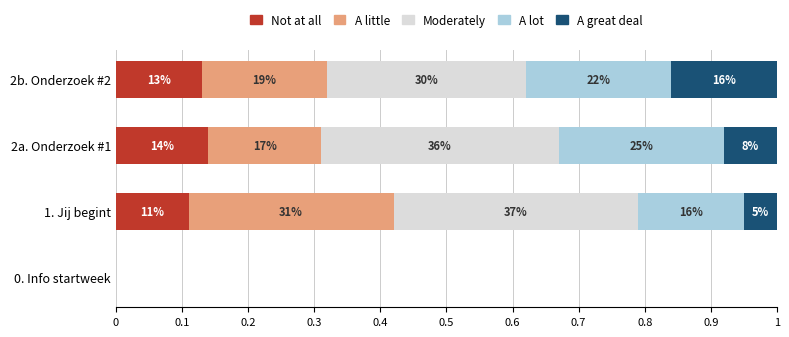

Count the A great deal values in the range 0 to 1.

4